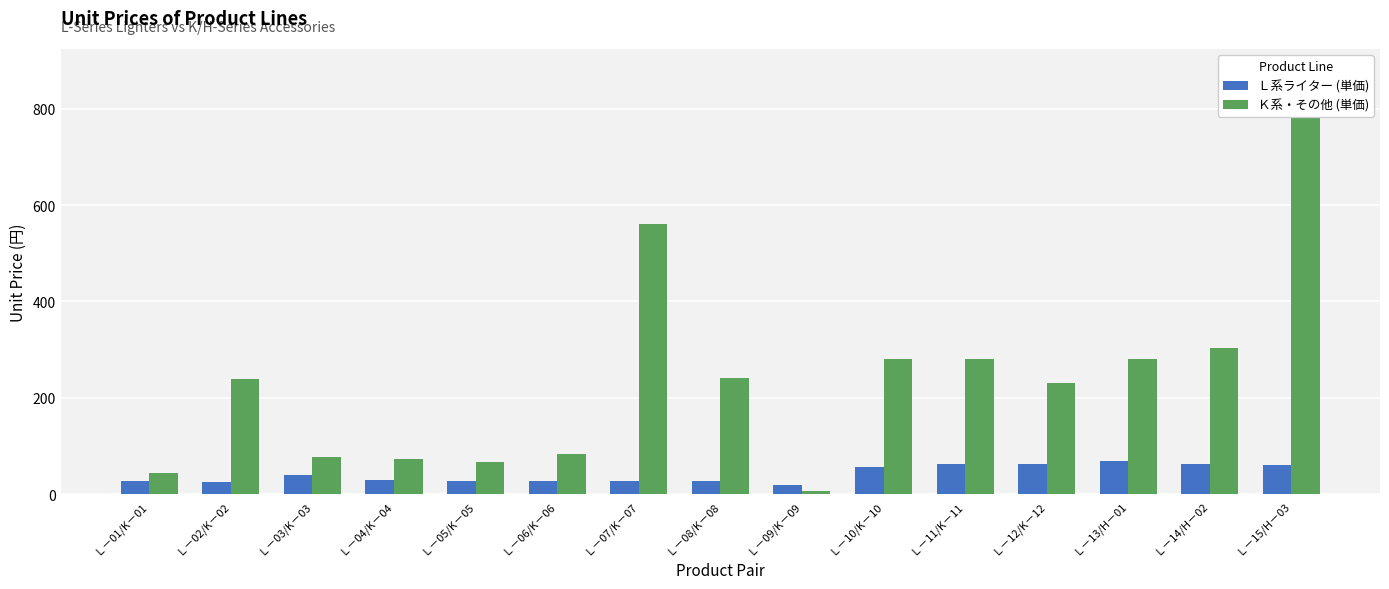

What is the spread (max minus min) of values at Ｌ－14/H－02?

241